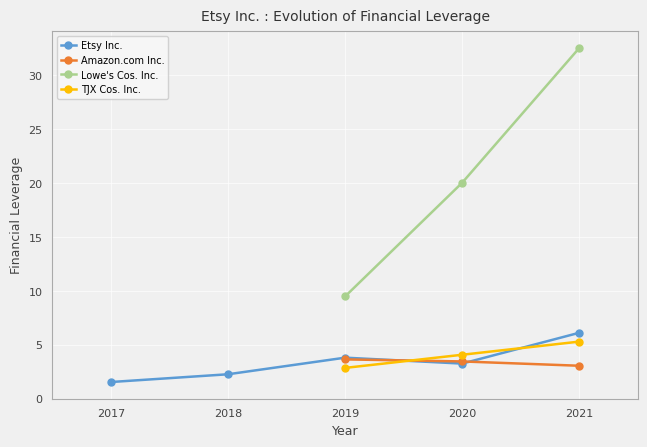

At which category does Etsy Inc. reach its first local valley?

2020-12-31